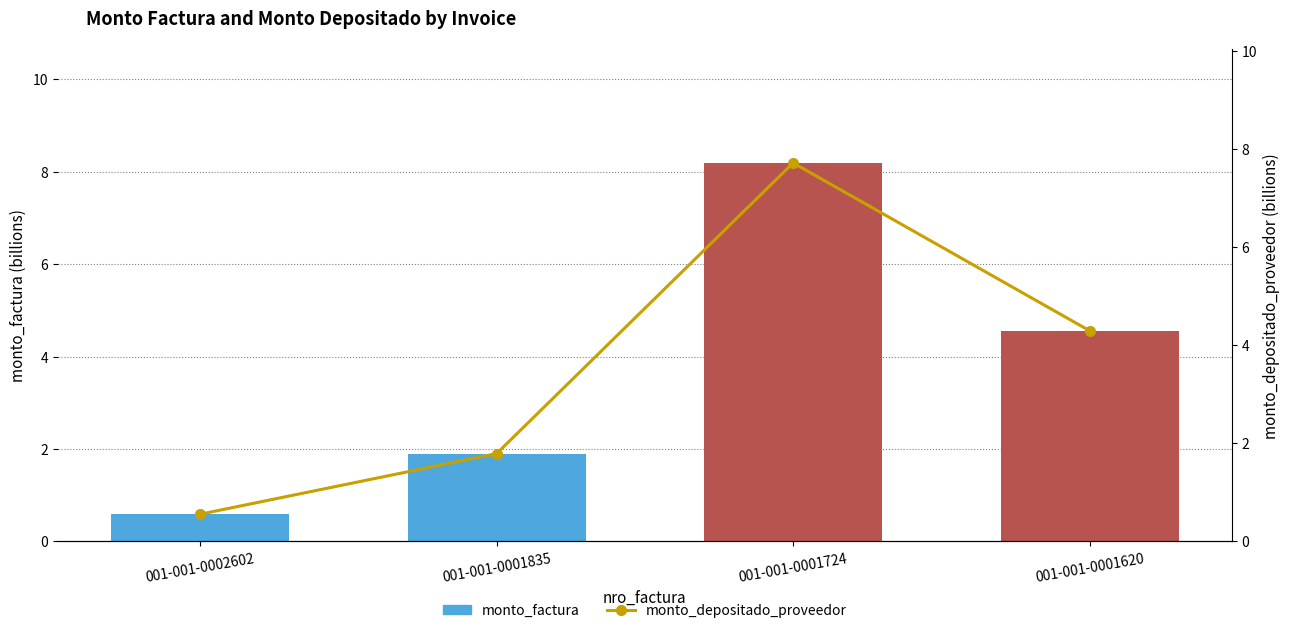

List the labels in order of monto_factura value, smallest first.

001-001-0002602, 001-001-0001835, 001-001-0001620, 001-001-0001724